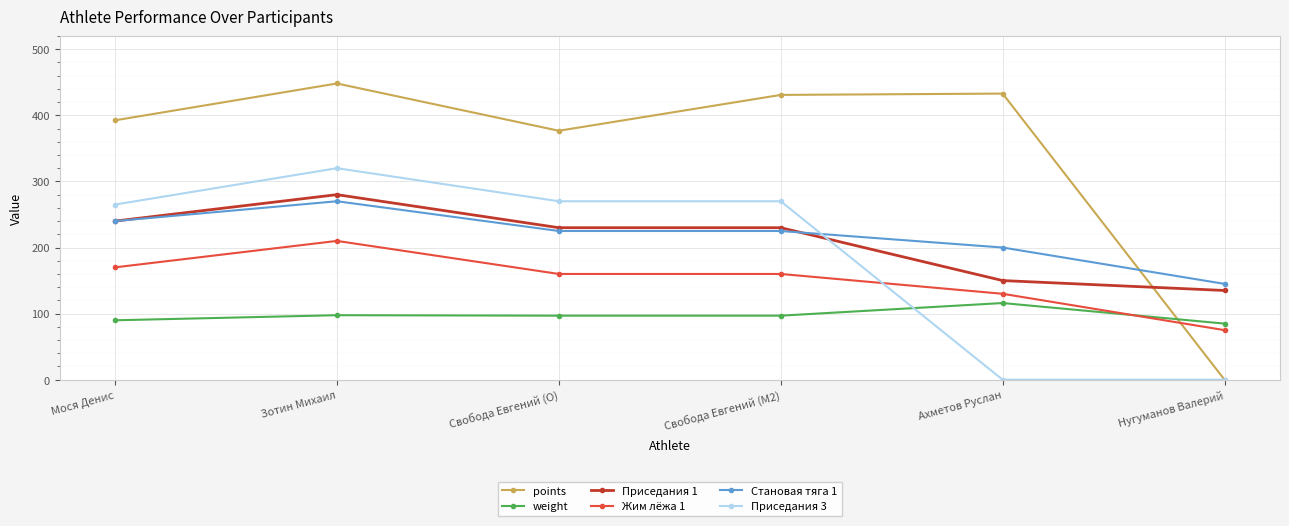

Is this an area chart (filled region under the line)?

No